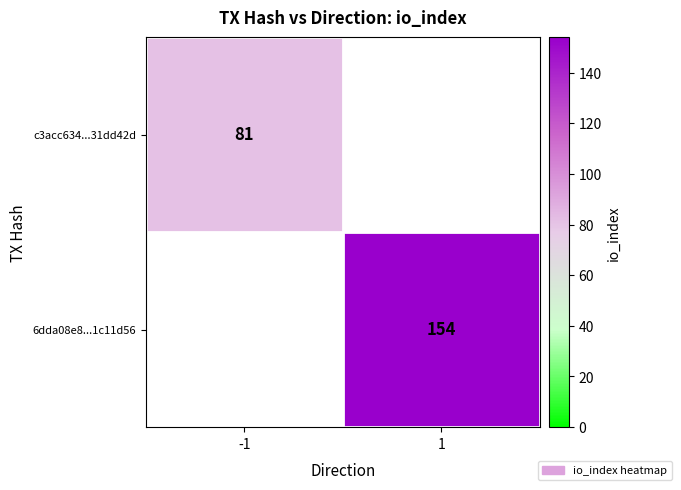

At how many categories does at least one series exceed 118?

1